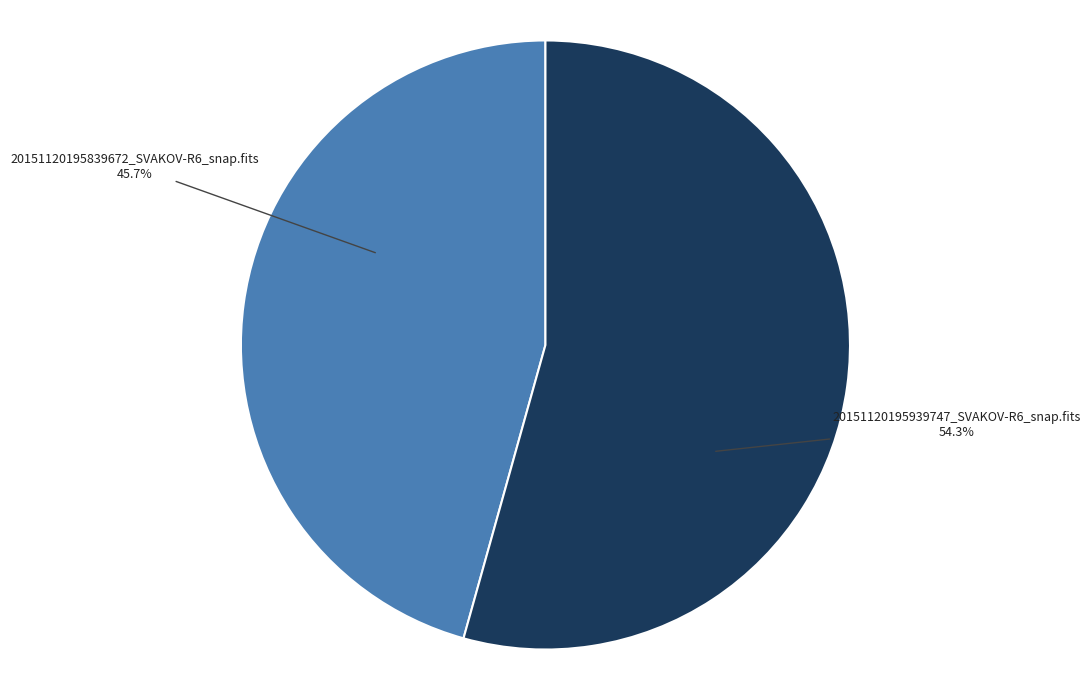

What percentage is the 20151120195839672_SVAKOV-R6_snap.fits slice, to the nearest percent?

46%